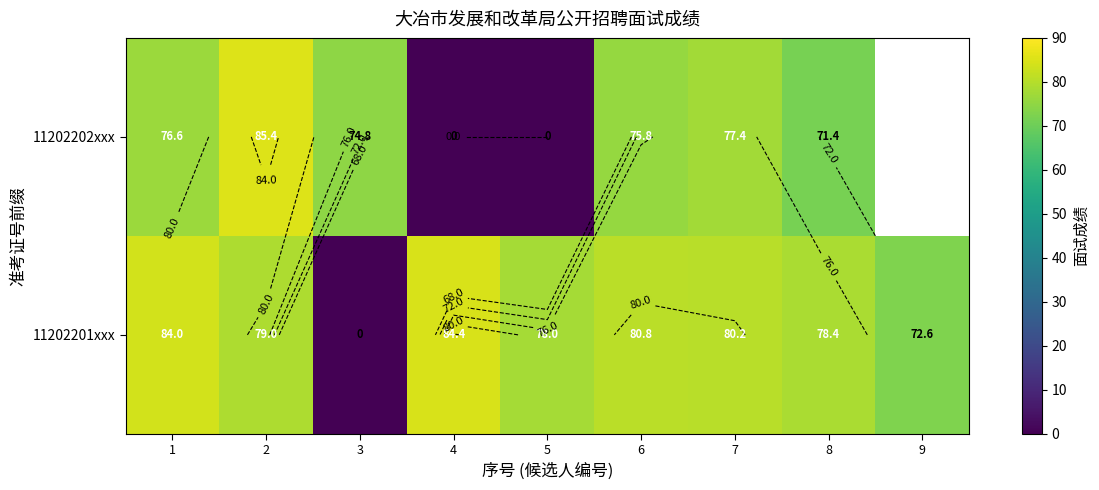

Between 5 and 4, which is larger?

4